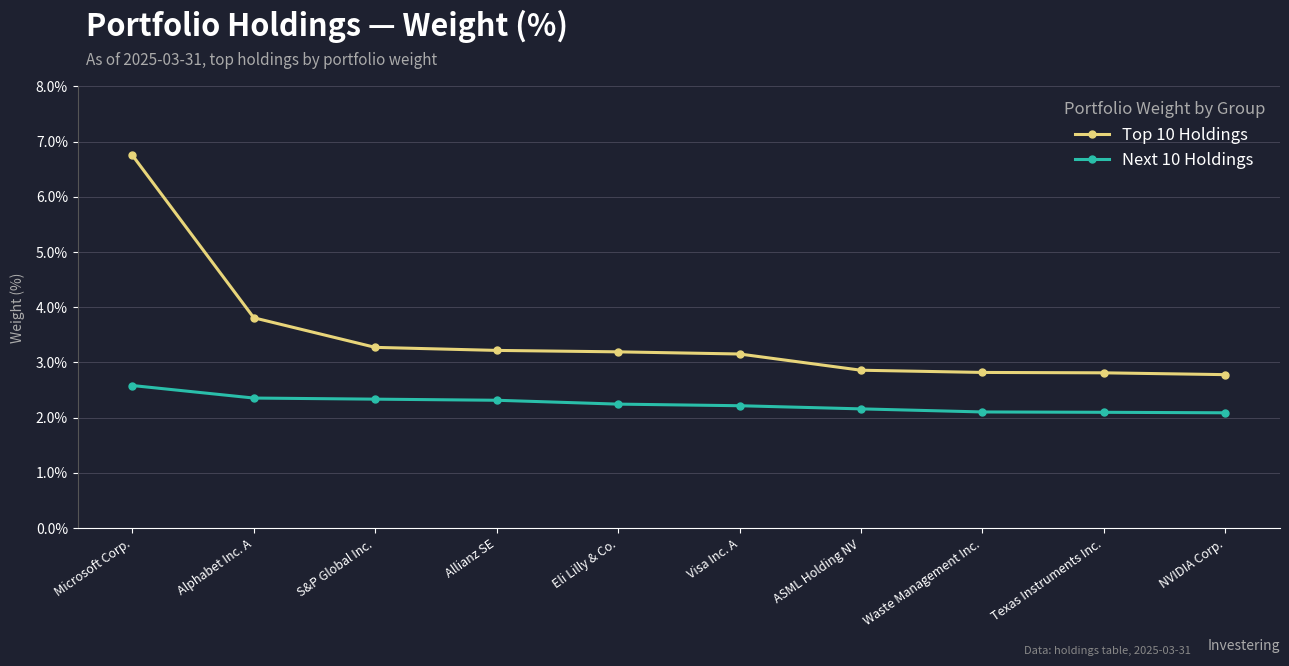

How many data points does each series have?

10